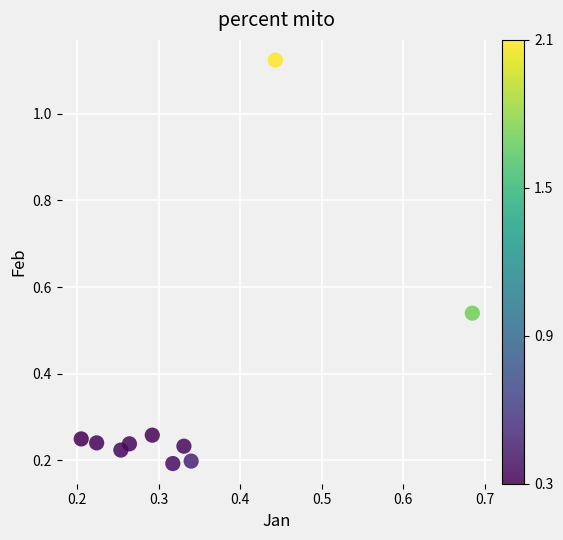

What is the range of Y values (max minus min)?

0.9